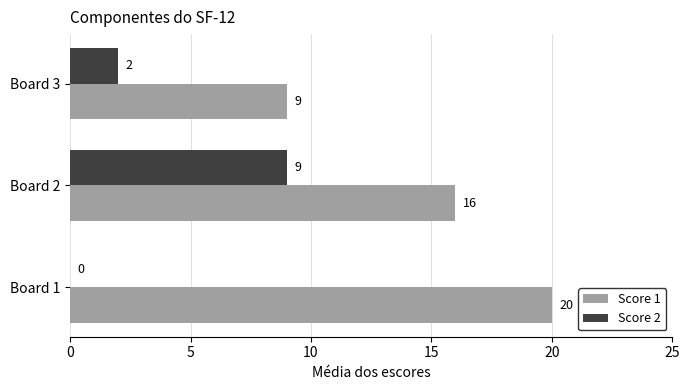

What is the maximum value shown in the chart?

20